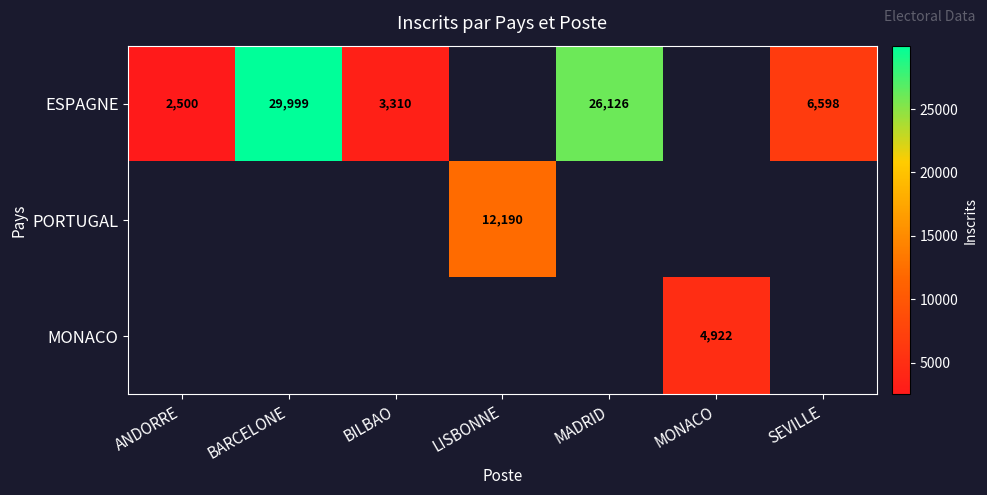

The value of ESPAGNE at ANDORRE is 2500. True or false?

True